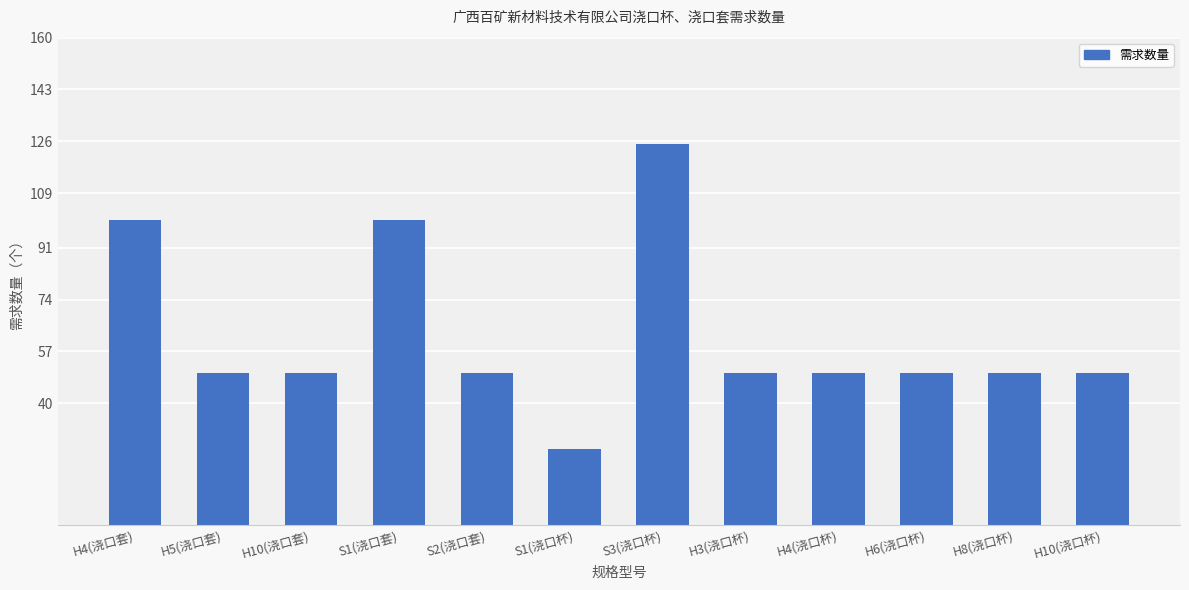

Is it true that the value at H6(浇口杯) is 50?

True